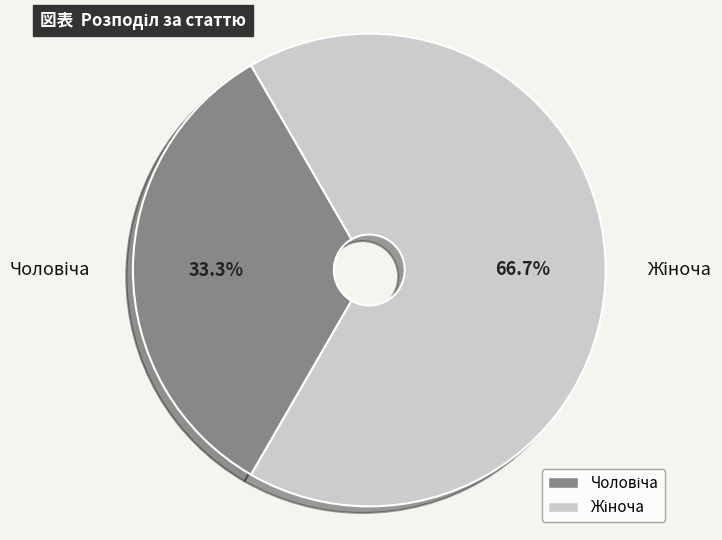

Is there a majority slice in this chart?

Yes